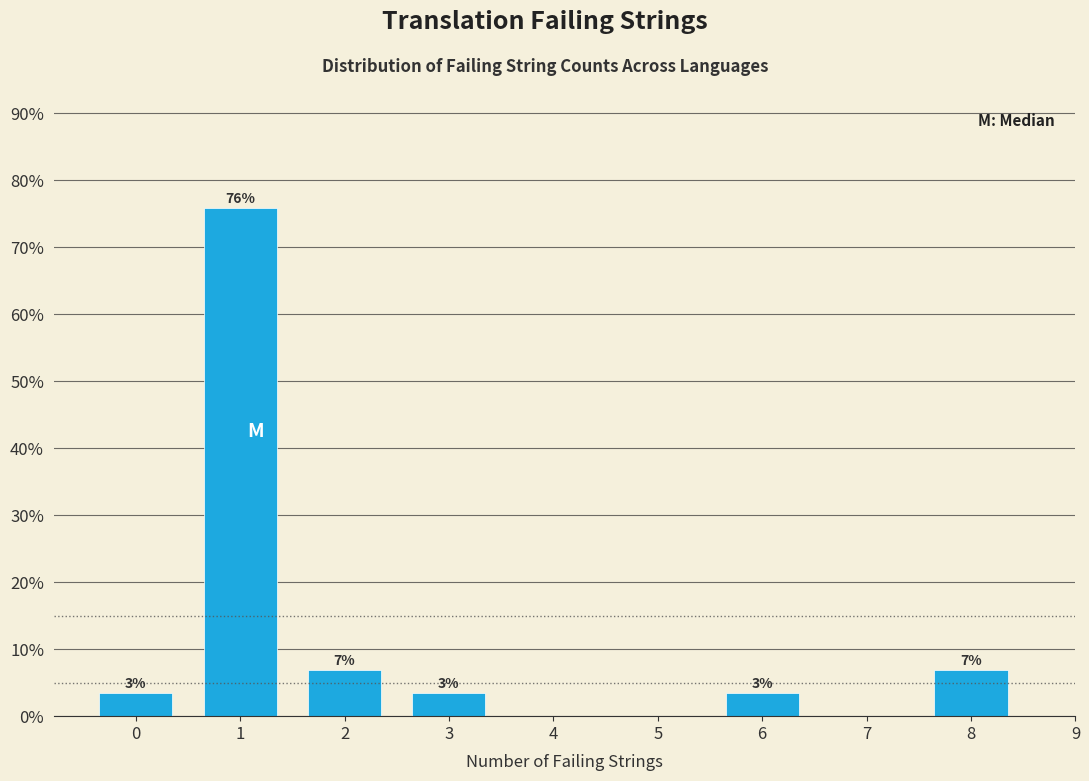

How many bars are there in total?

6